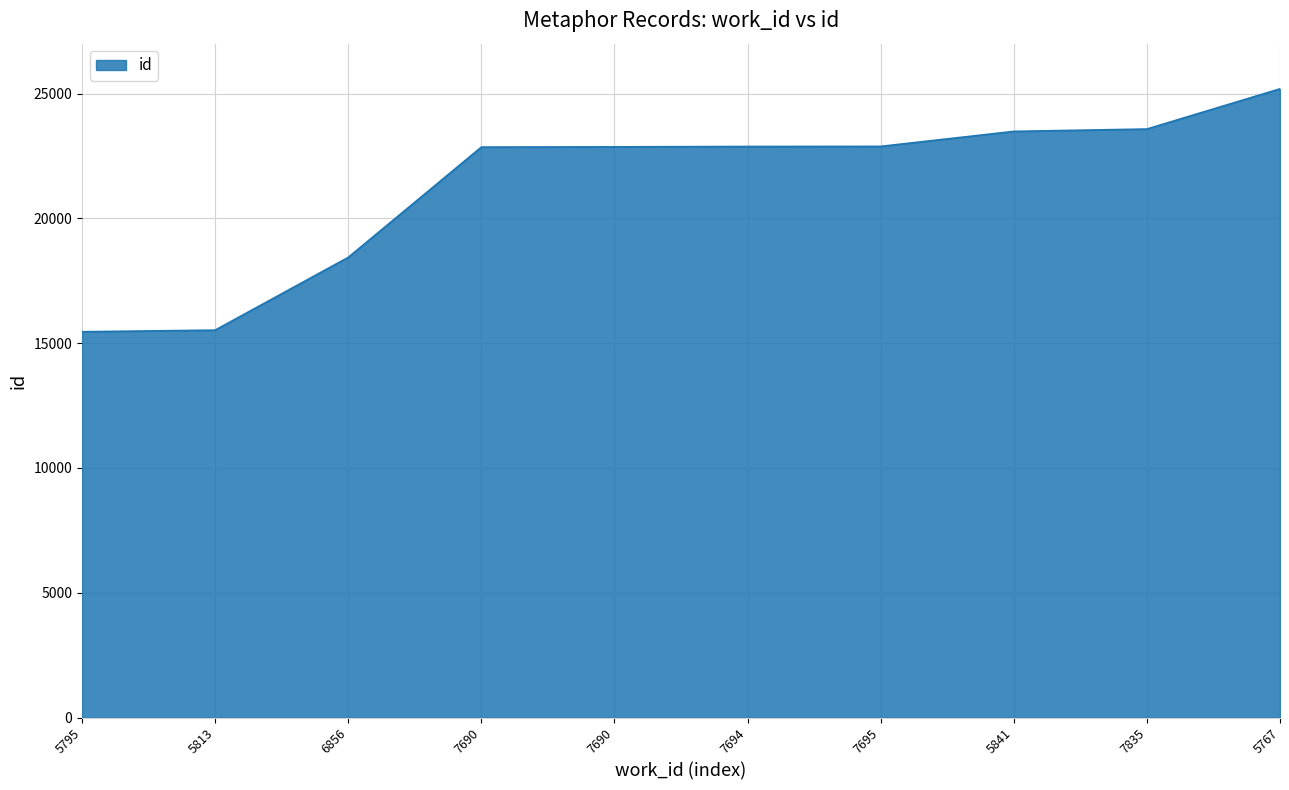

Rank the categories by value from lowest to highest.

5795, 5813, 6856, 7690, 7690, 7694, 7695, 5841, 7835, 5767